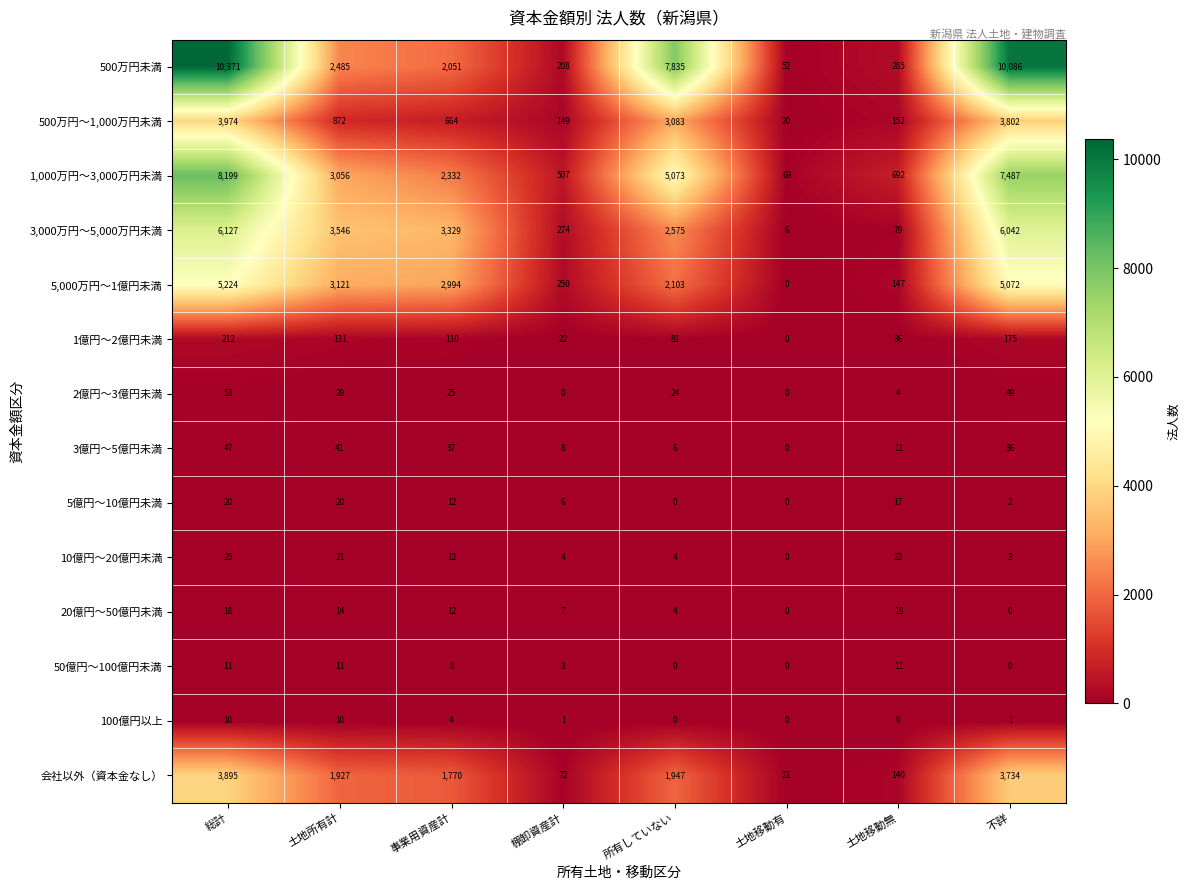

What is the spread (max minus min) of values at 総計?

10361